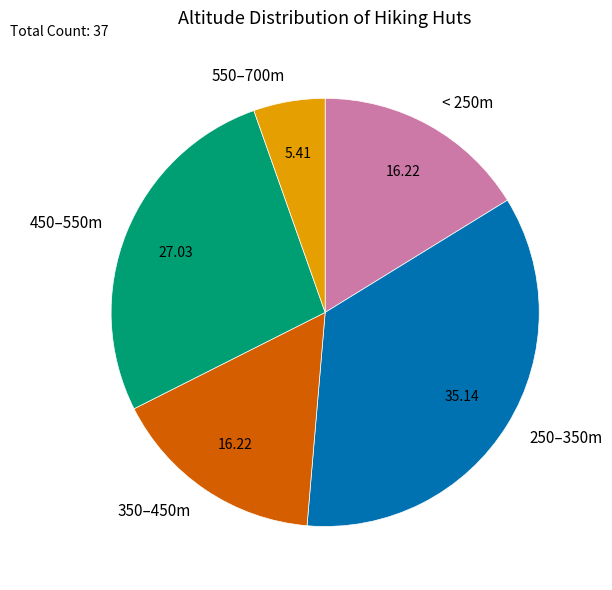

Do 250–350m and 450–550m together represent more than half of the pie?

Yes